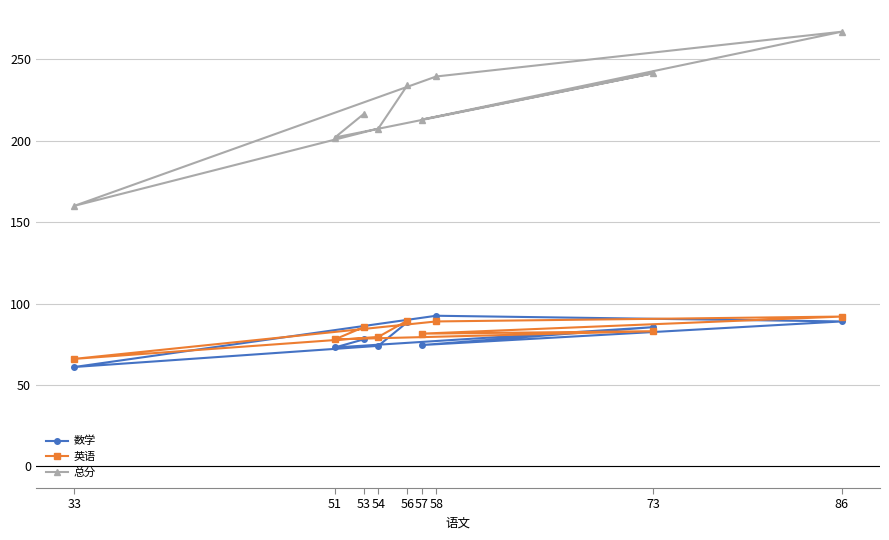

Rank the categories by 数学 value from lowest to highest.

33, 51, 54, 57, 53, 73, 56, 86, 58